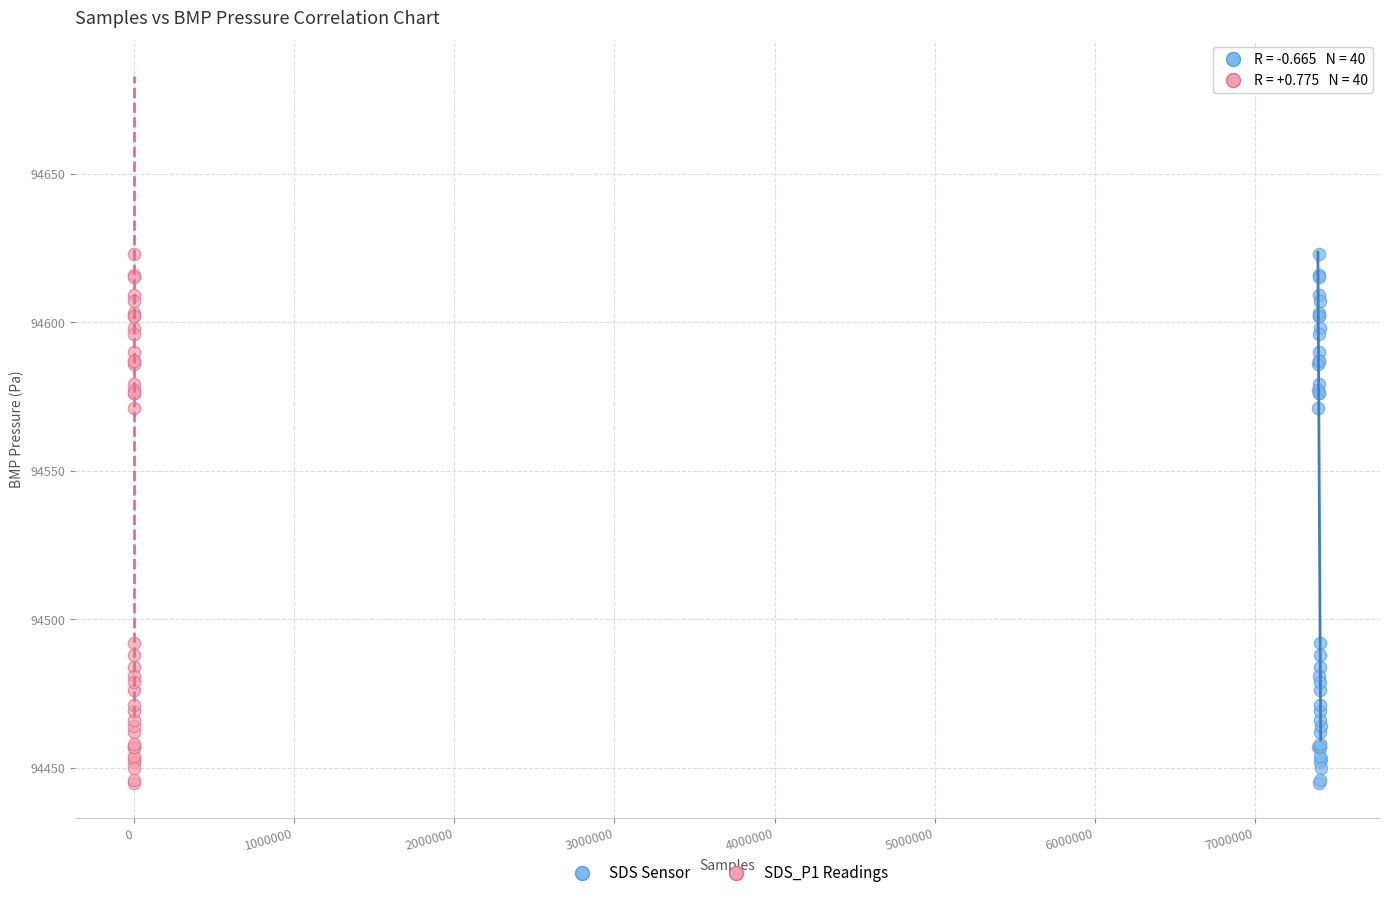

What are all the series names shown in the legend?

SDS Sensor, SDS_P1 Readings